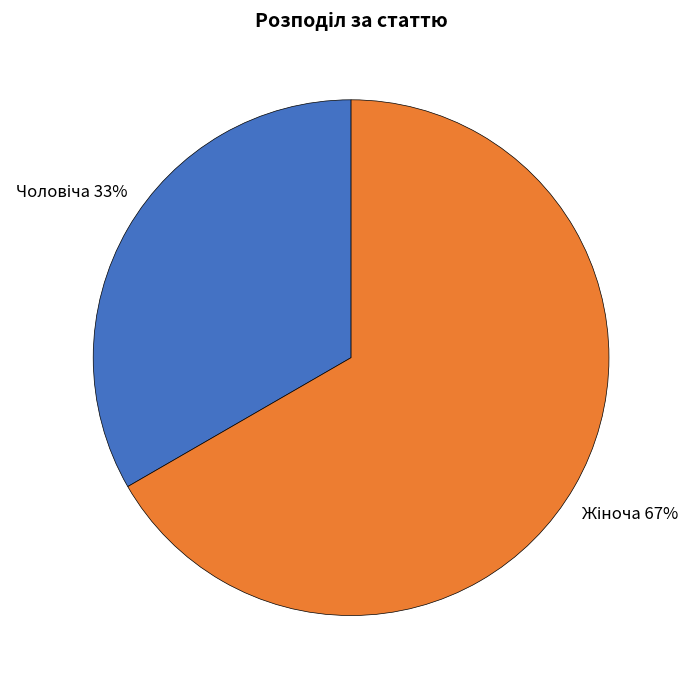

To the nearest percent, what is the average slice percentage?

50%